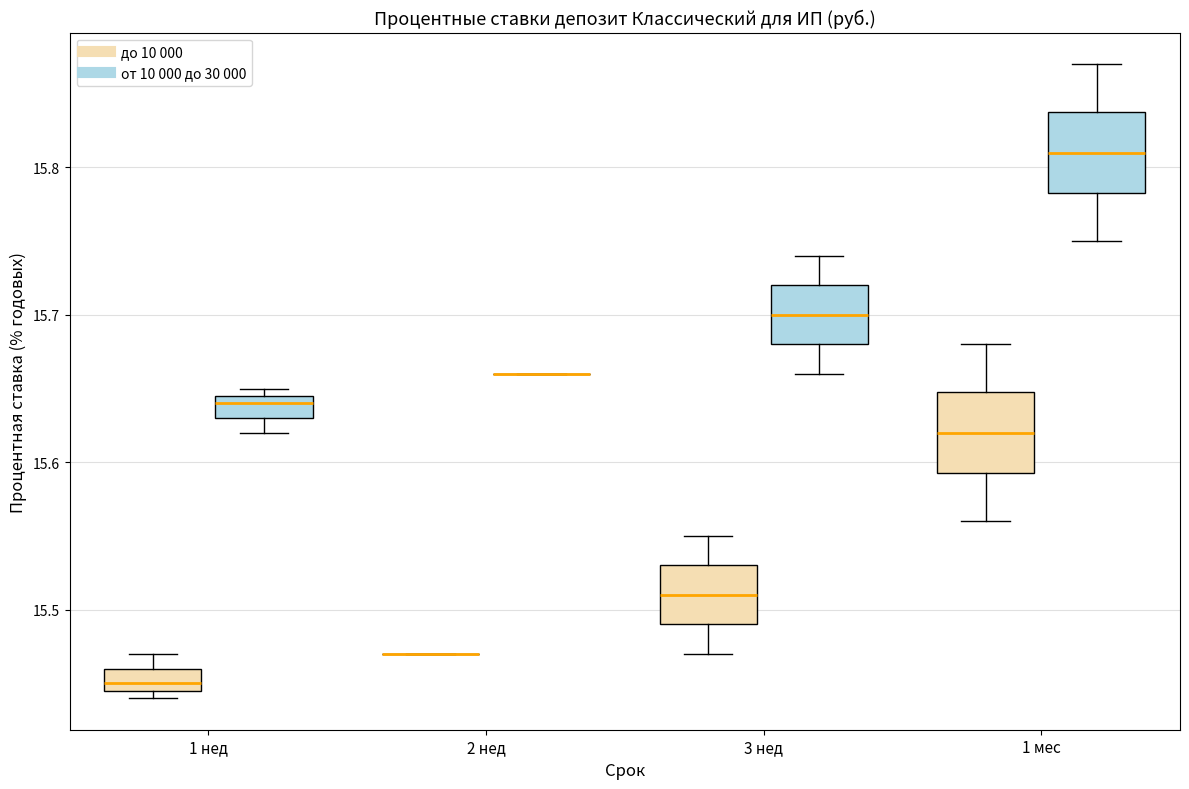

Where does the upper whisker of the box for 3 нед (от 10 000 до 30 000) end on the y-axis? The values are not printed on the chart, so give them approximately, as read against the axis.

15.74